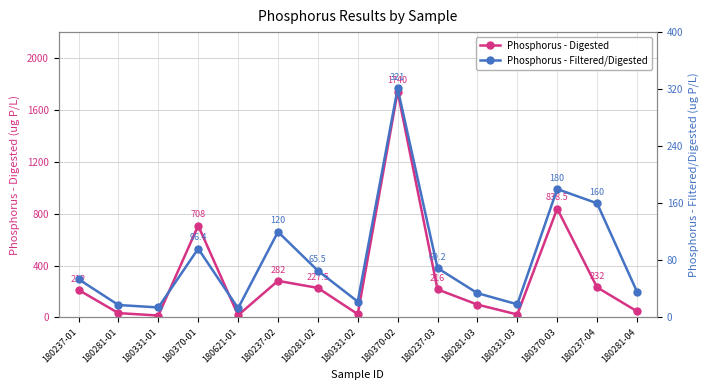

Rank the categories by Phosphorus - Filtered/Digested value from lowest to highest.

180621-01, 180331-01, 180281-01, 180331-03, 180331-02, 180281-03, 180281-04, 180237-01, 180281-02, 180237-03, 180370-01, 180237-02, 180237-04, 180370-03, 180370-02